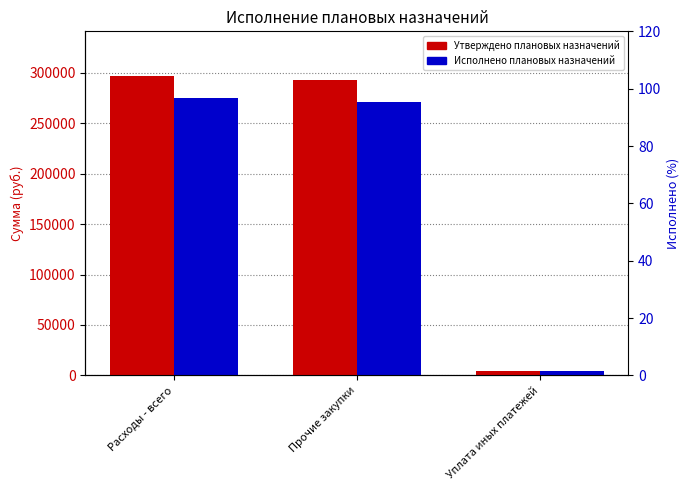

What is the total value across all series at Уплата иных платежей?

7902.5